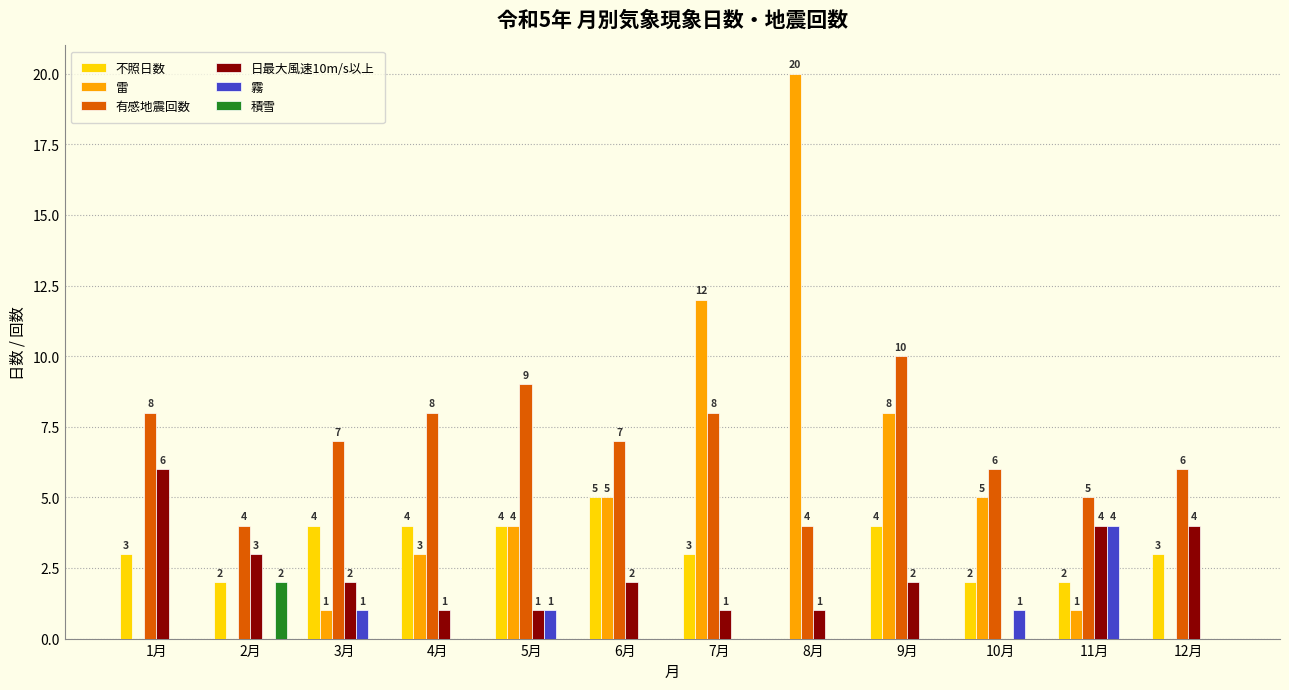

What is the sum of all 雷 values?

59